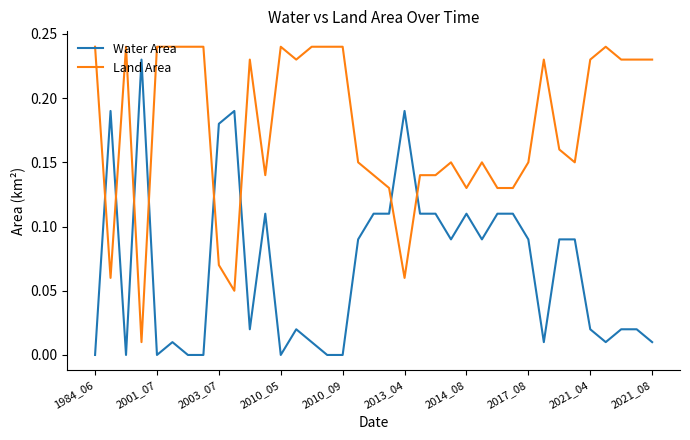

Rank the series by their average value, from highest to lowest.

Land Area, Water Area